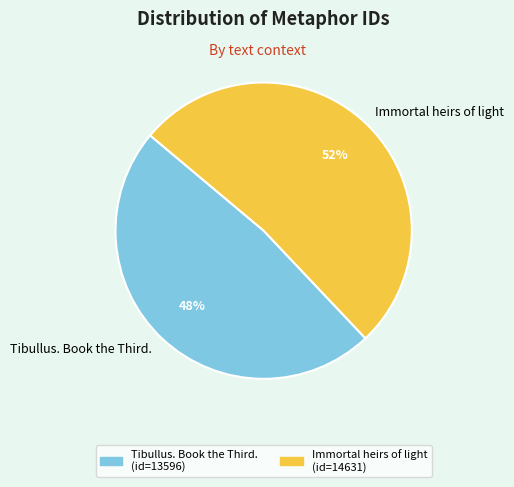

How many segments does this pie chart have?

2